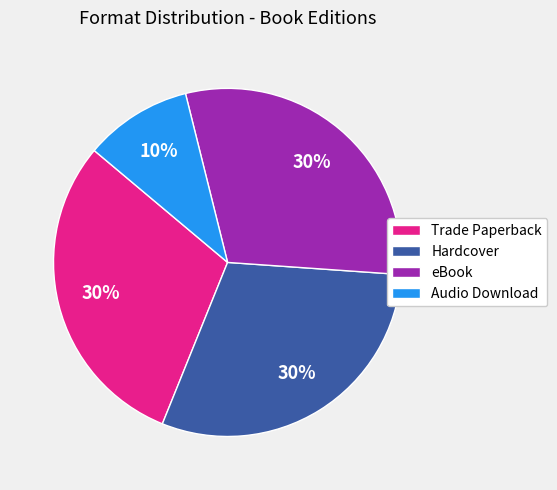

True or false: Trade Paperback accounts for 30% of the total.

True